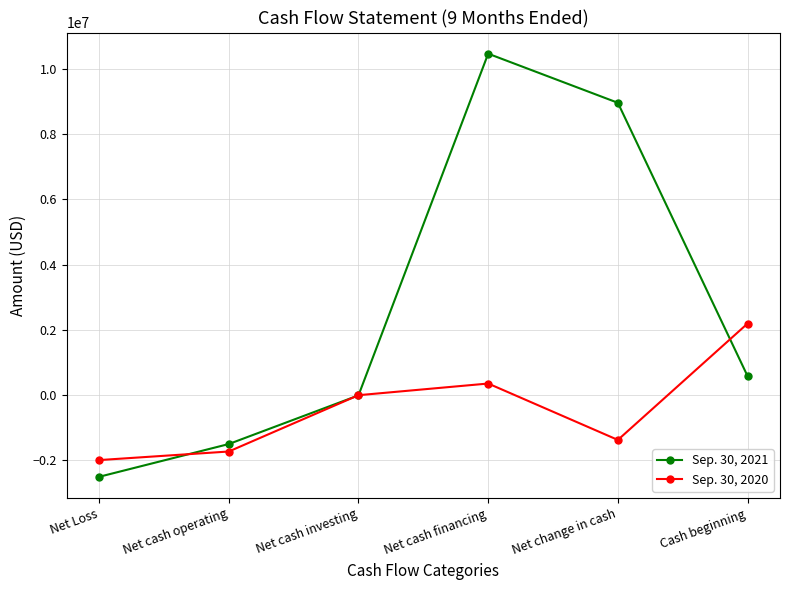

Rank the series by their maximum value, from lowest to highest.

Sep. 30, 2020, Sep. 30, 2021